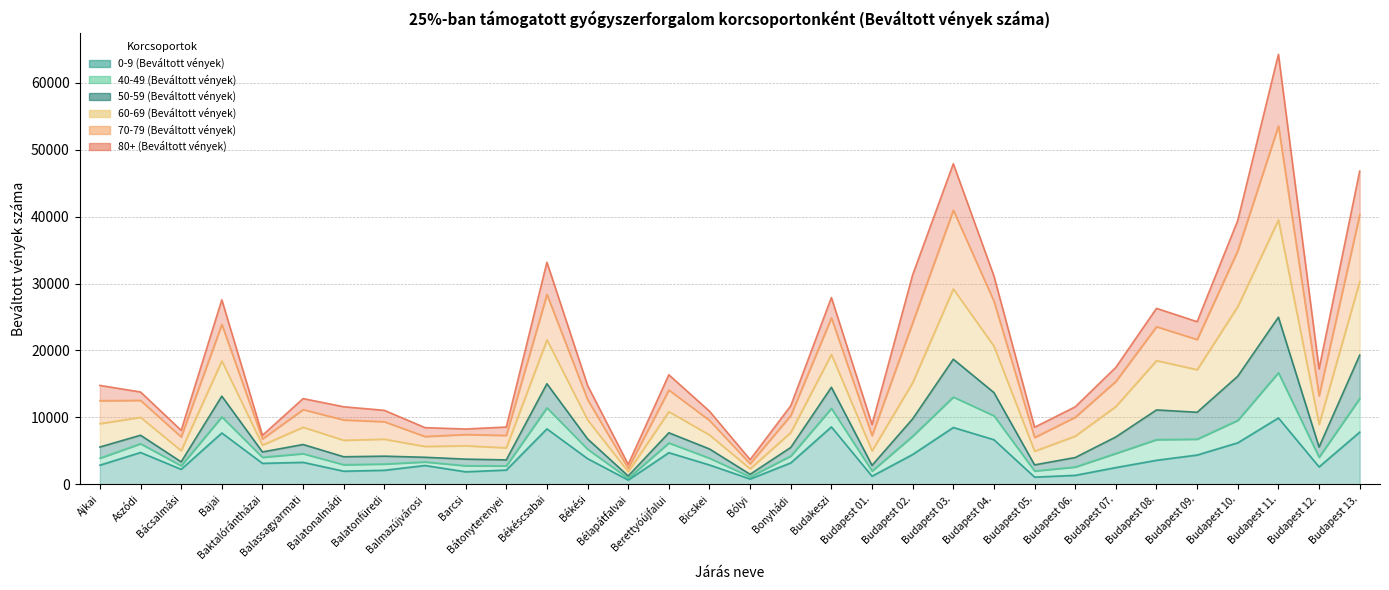

True or false: 60-69 (Beváltott vények) and 40-49 (Beváltott vények) cross at least once.

False